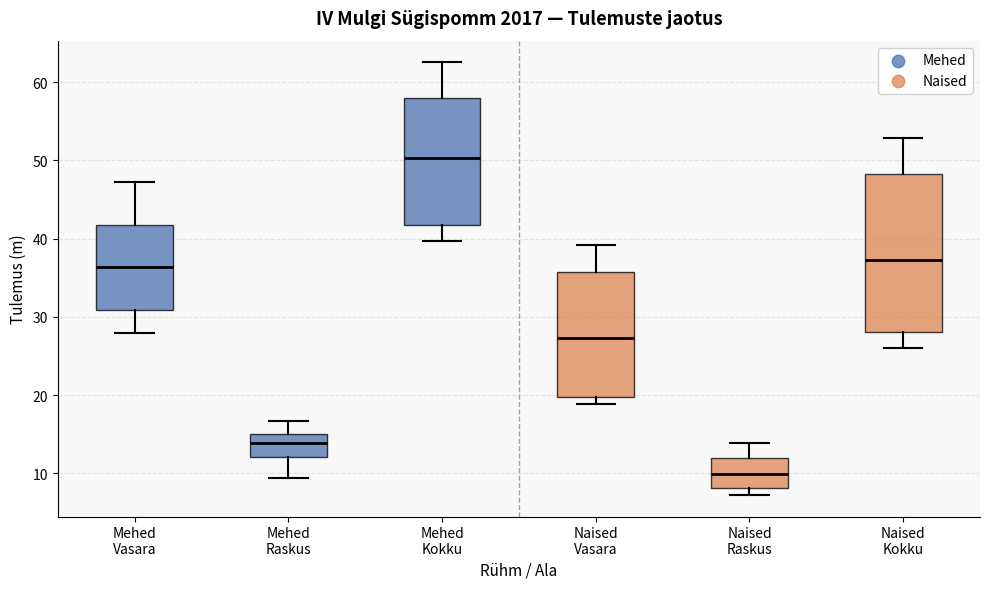

Comparing the boxes themselves (not the whiskers), which one is the tallest?

Naised Kokku